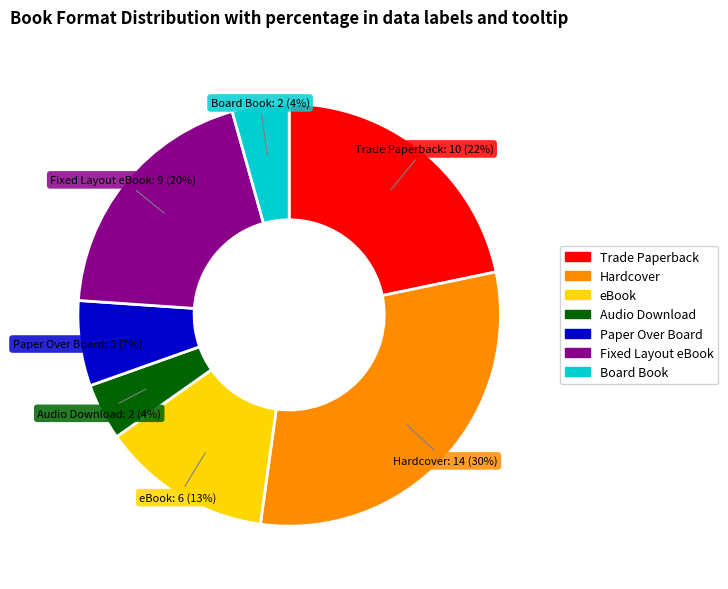

How many slices are in this pie chart?

7